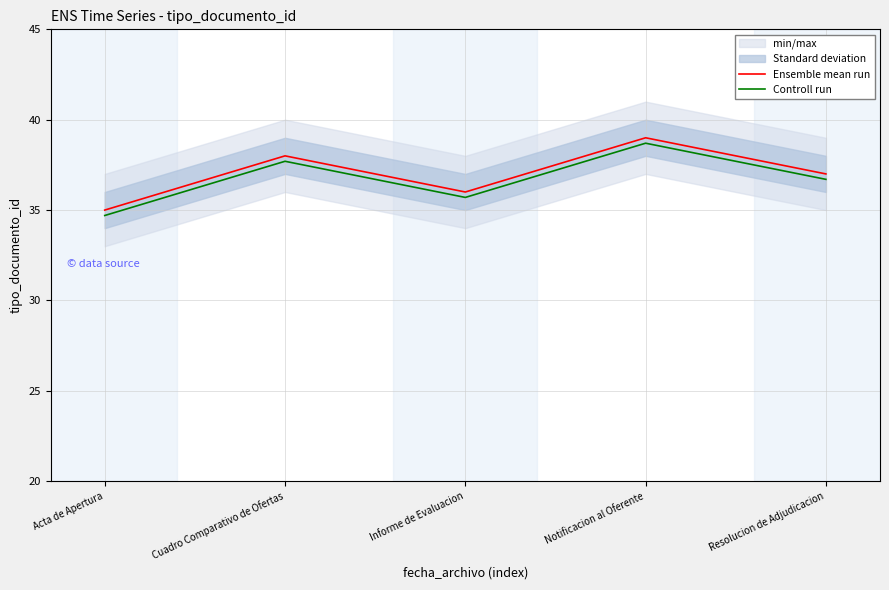

At which category does Ensemble mean run reach its first local valley?

Informe de Evaluacion